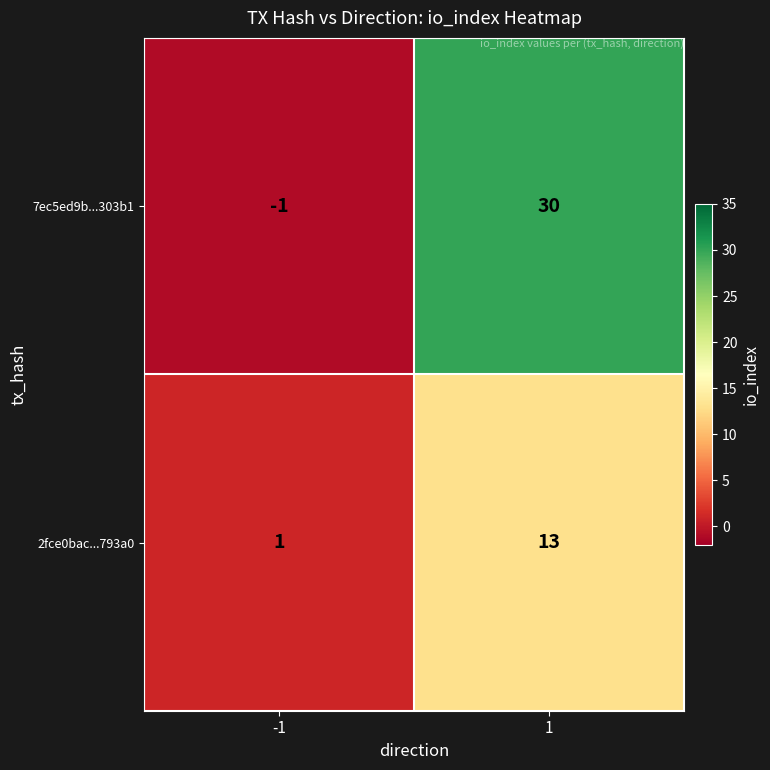

Count the number of categories in the chart.

2